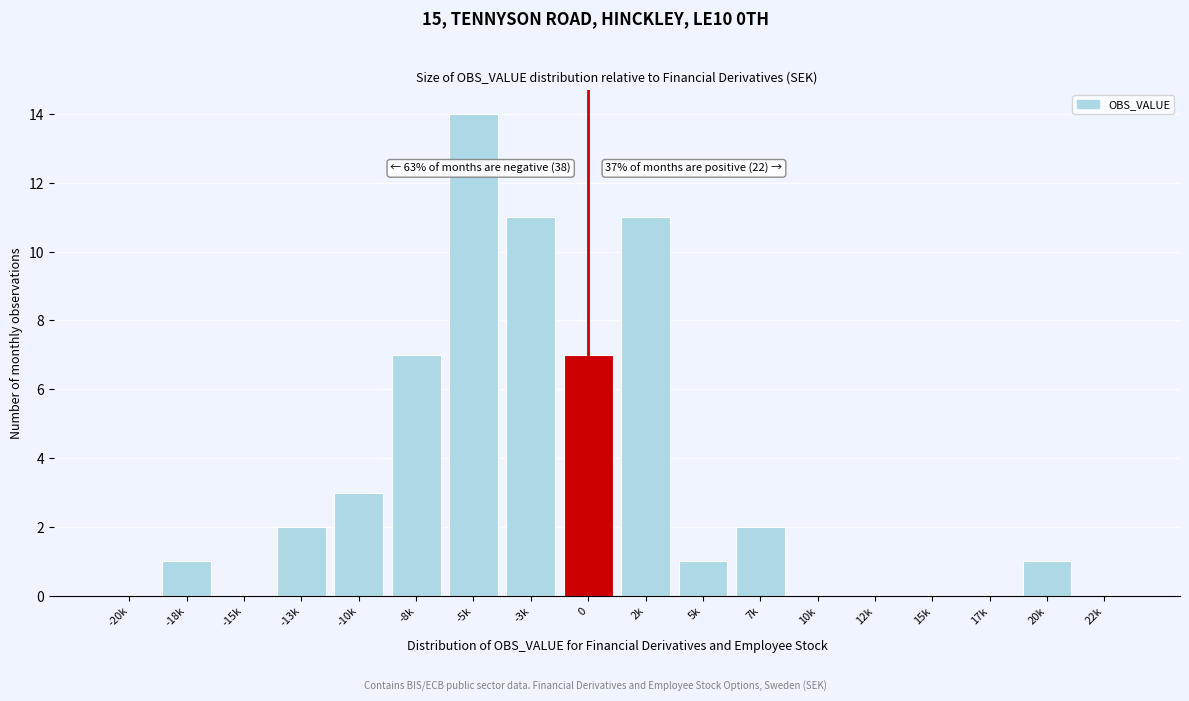

Reading left to right, extract all data points from this chart.

-20k=0	-18k=1	-15k=0	-13k=2	-10k=3	-8k=7	-5k=14	-3k=11	0=7	2k=11	5k=1	7k=2	10k=0	12k=0	15k=0	17k=0	20k=1	22k=0